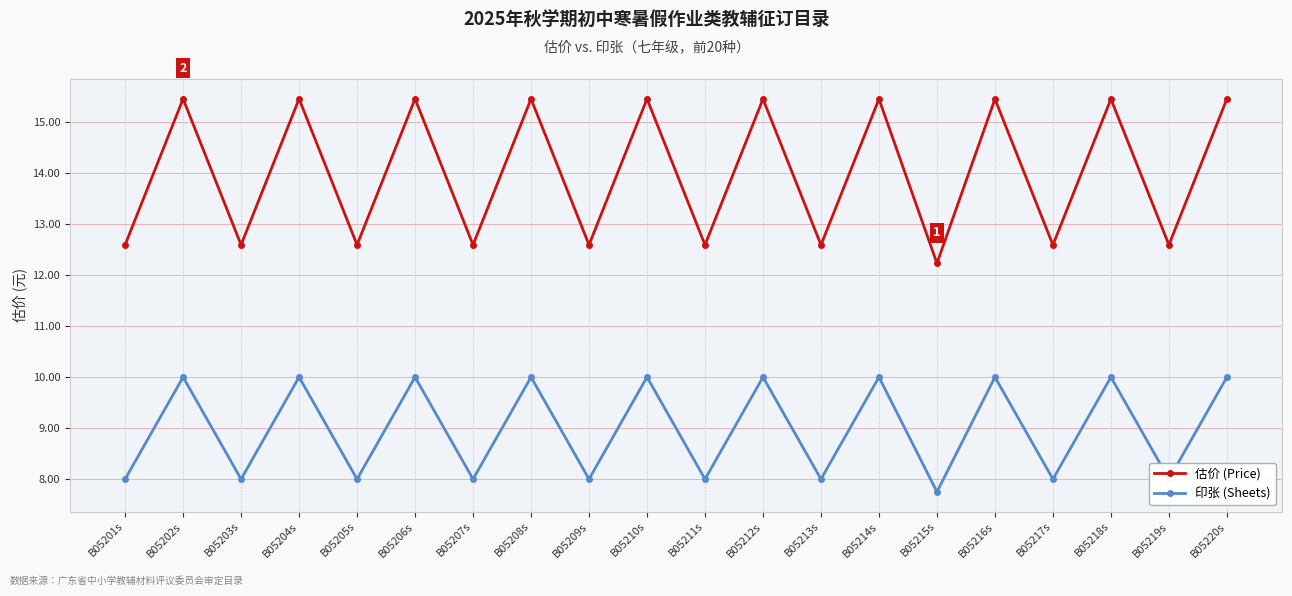

Where is the first local minimum for 估价 (Price)?

B05203s